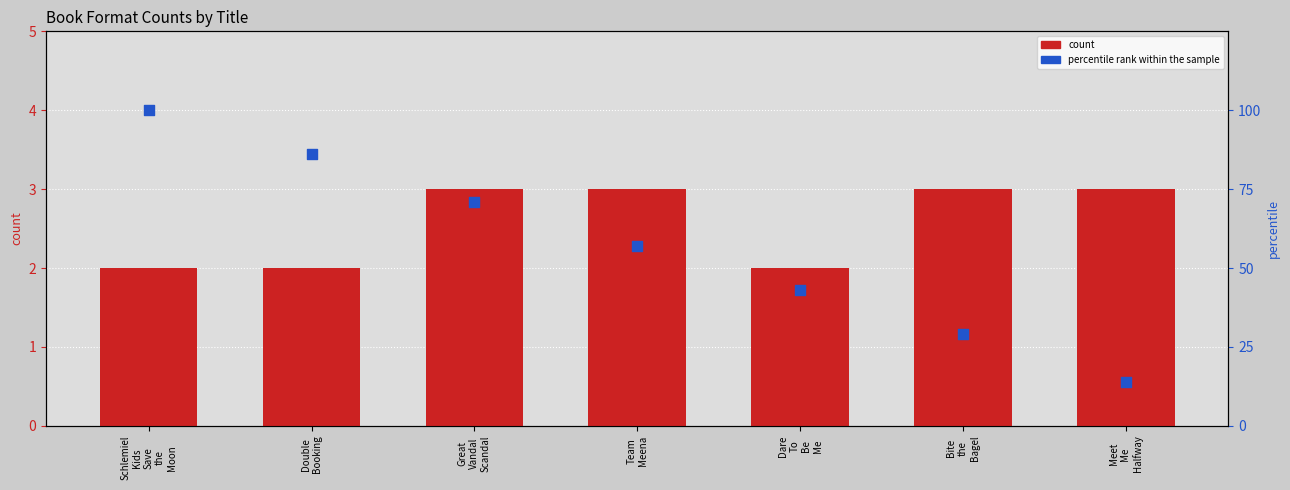

At which category is the sum across all series the highest?

Schlemiel
Kids
Save
the
Moon